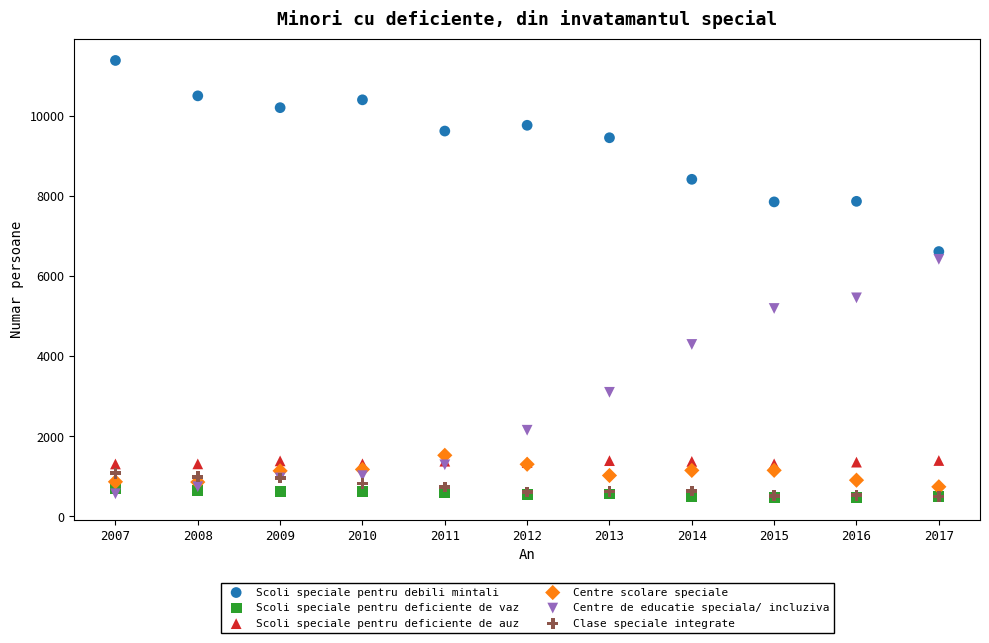

In the Centre de educatie speciala/ incluziva series, what Y value is closest to 3492?

3098